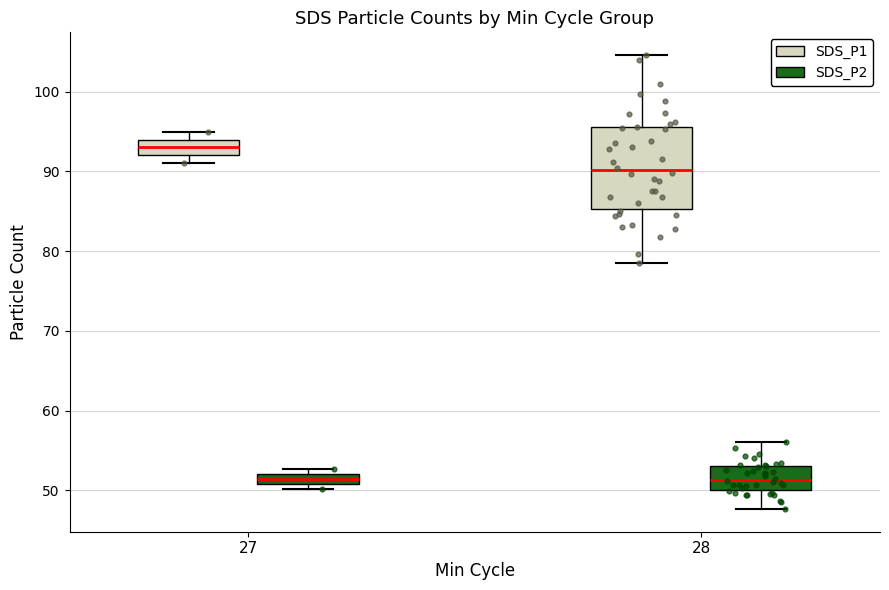

Where is the lower edge of the box for 27 (SDS_P2) on the y-axis? The values are not printed on the chart, so give them approximately, as read against the axis.

51